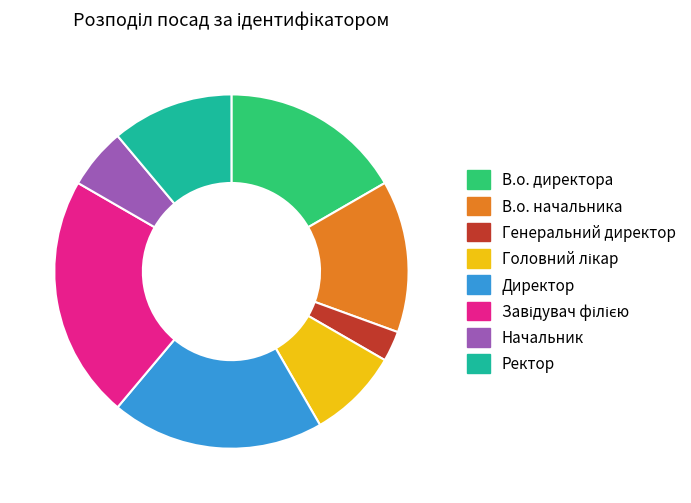

The Директор slice represents 30% of the pie. True or false?

False